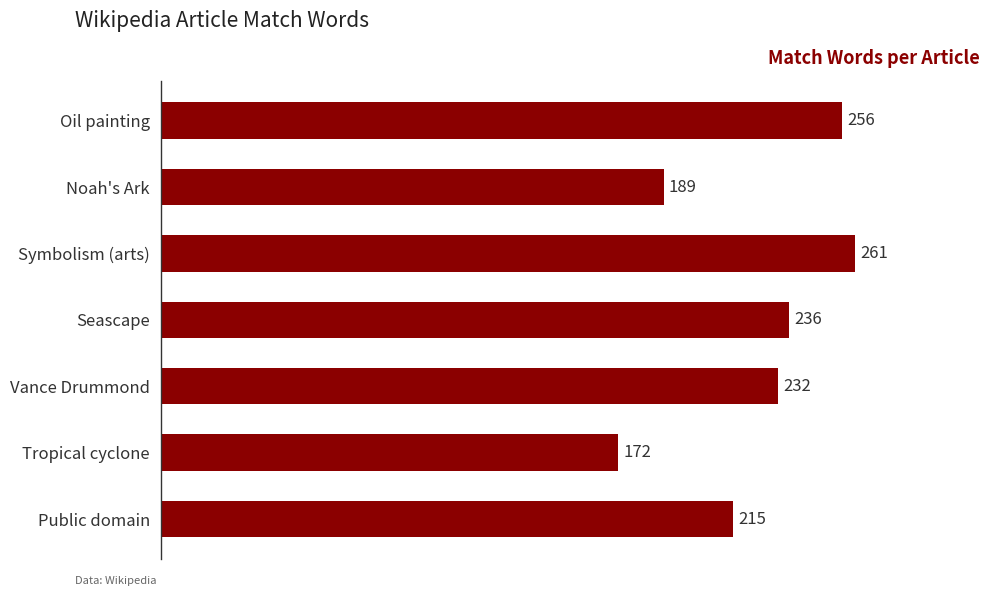

The chart shows a value of 86 at Tropical cyclone. True or false?

False